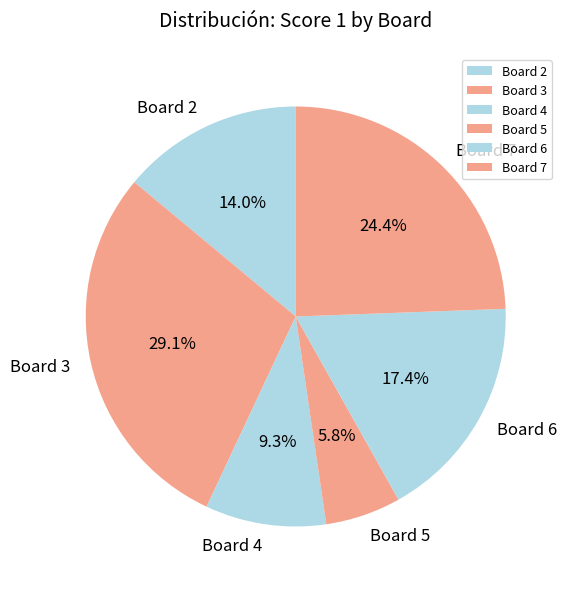

What is the smallest slice in the pie chart?

Board 5